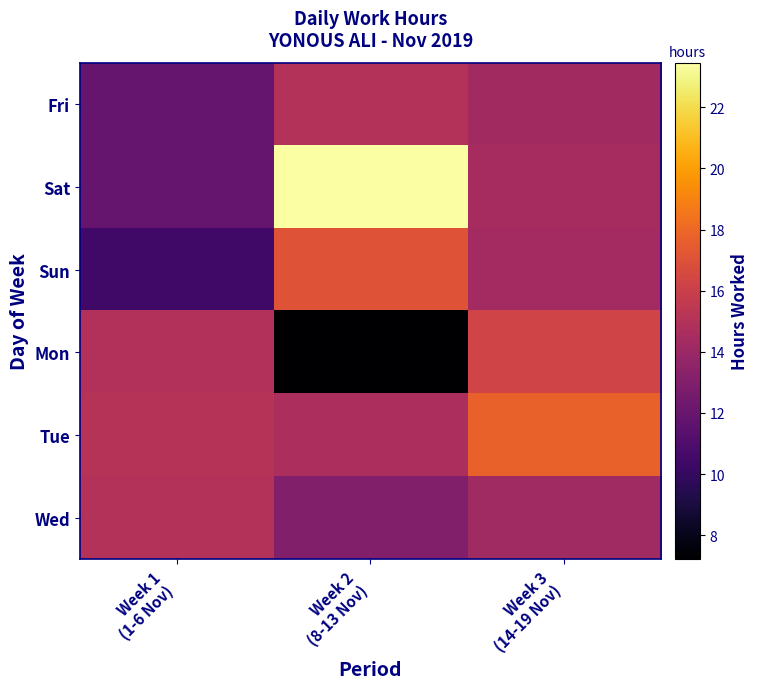

What is the total value across all series at Week 3
(14-19 Nov)?

91.3